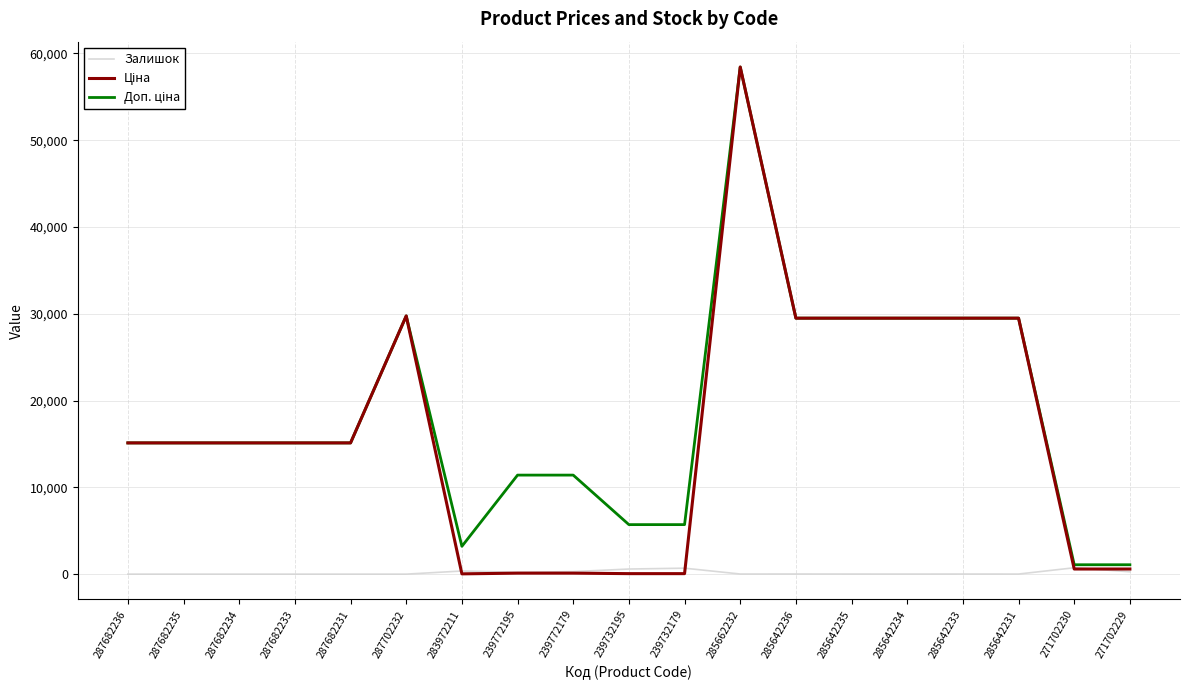

Which category has the highest value across all series?

285662232